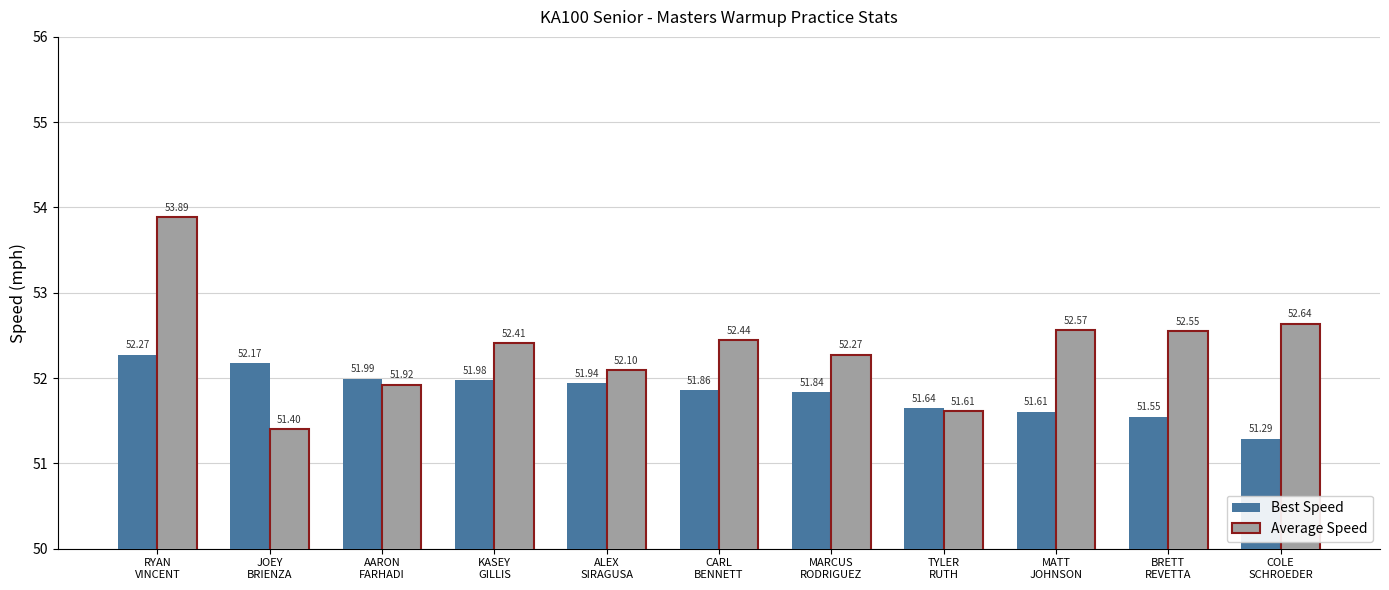

What is the average value of the Average Speed series?

52.3